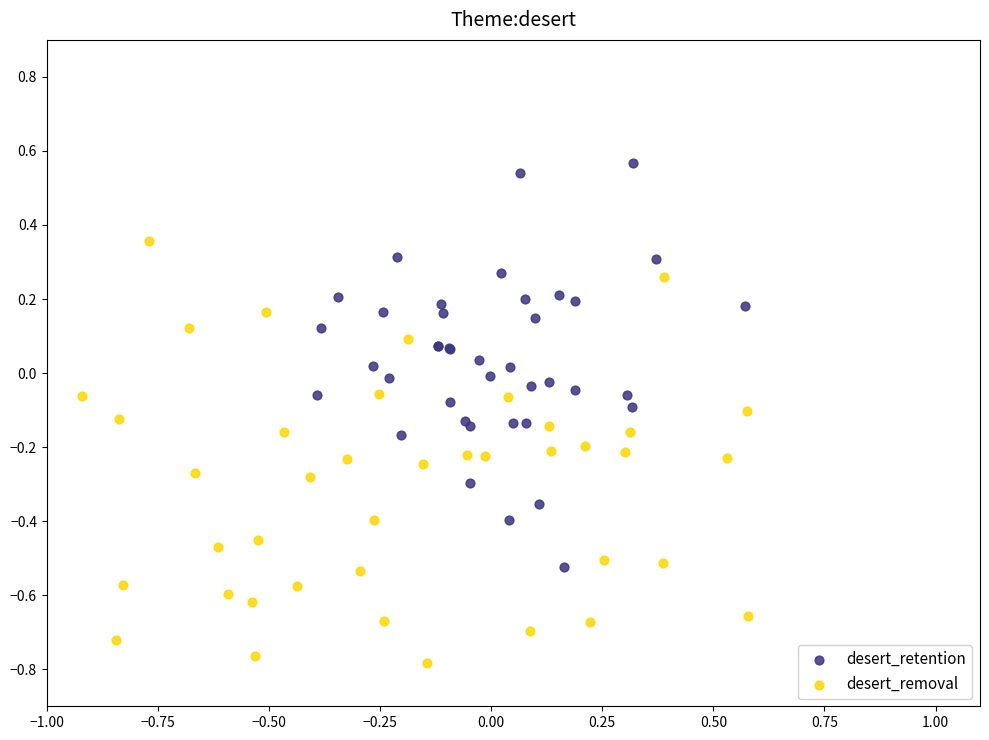

Which series contains the highest Y value?

desert_retention